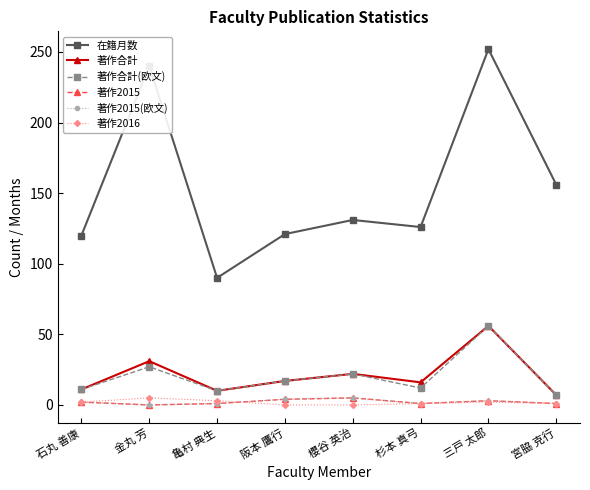

Count the 著作2016 values in the range 1 to 3.

5